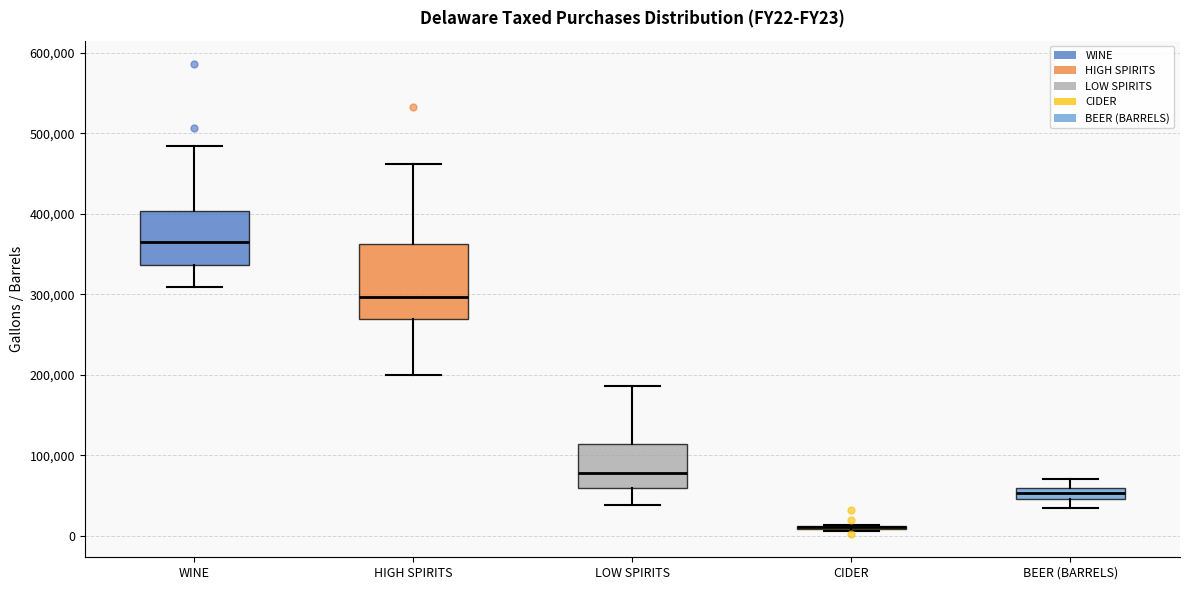

Which box is the tallest, from its lower edge to its upper edge?

HIGH SPIRITS